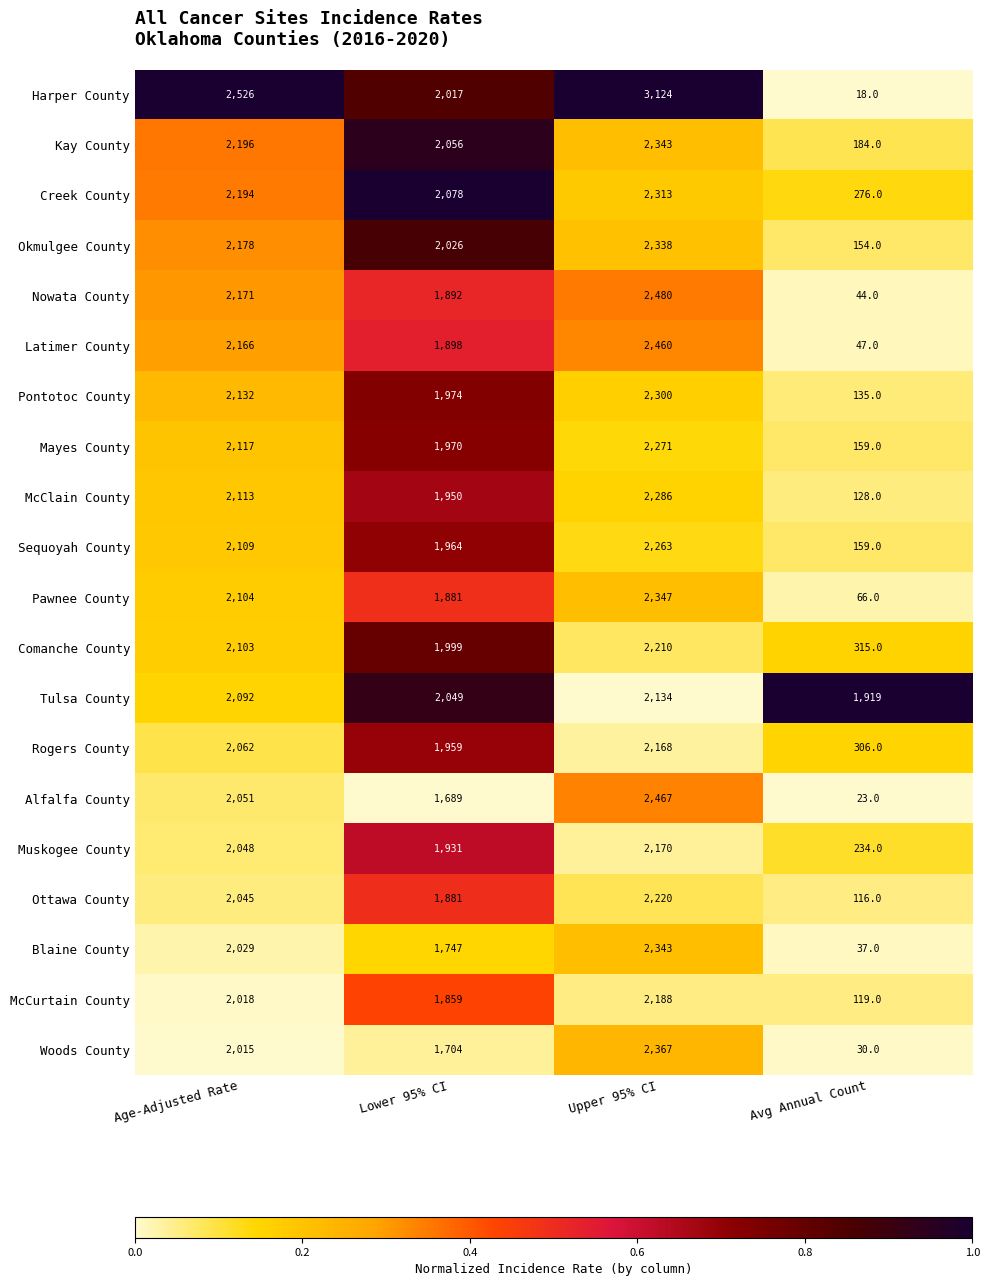

True or false: Pontotoc County has a value of 2132 at Age-Adjusted Rate.

True